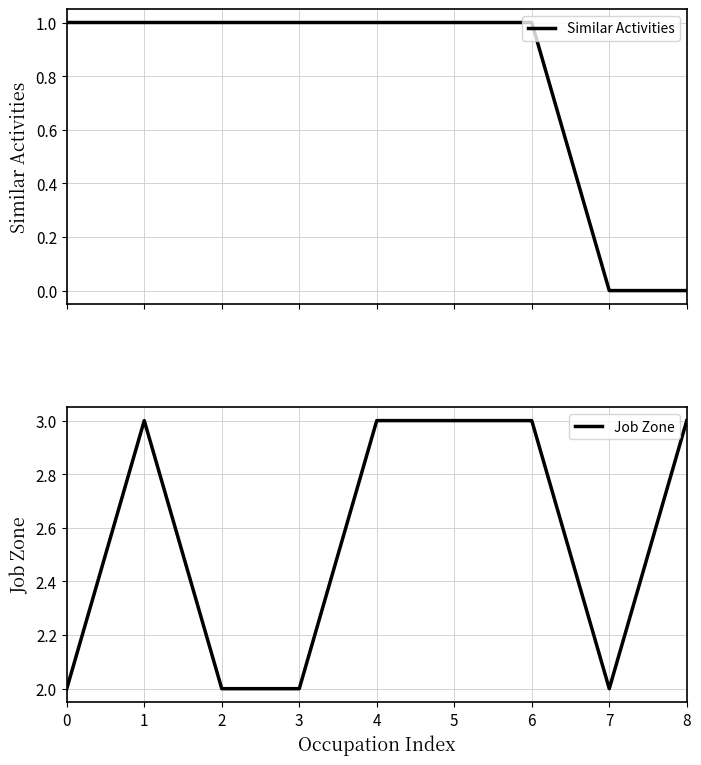

What is the sum of the Job Zone values at 1 and 2?

5